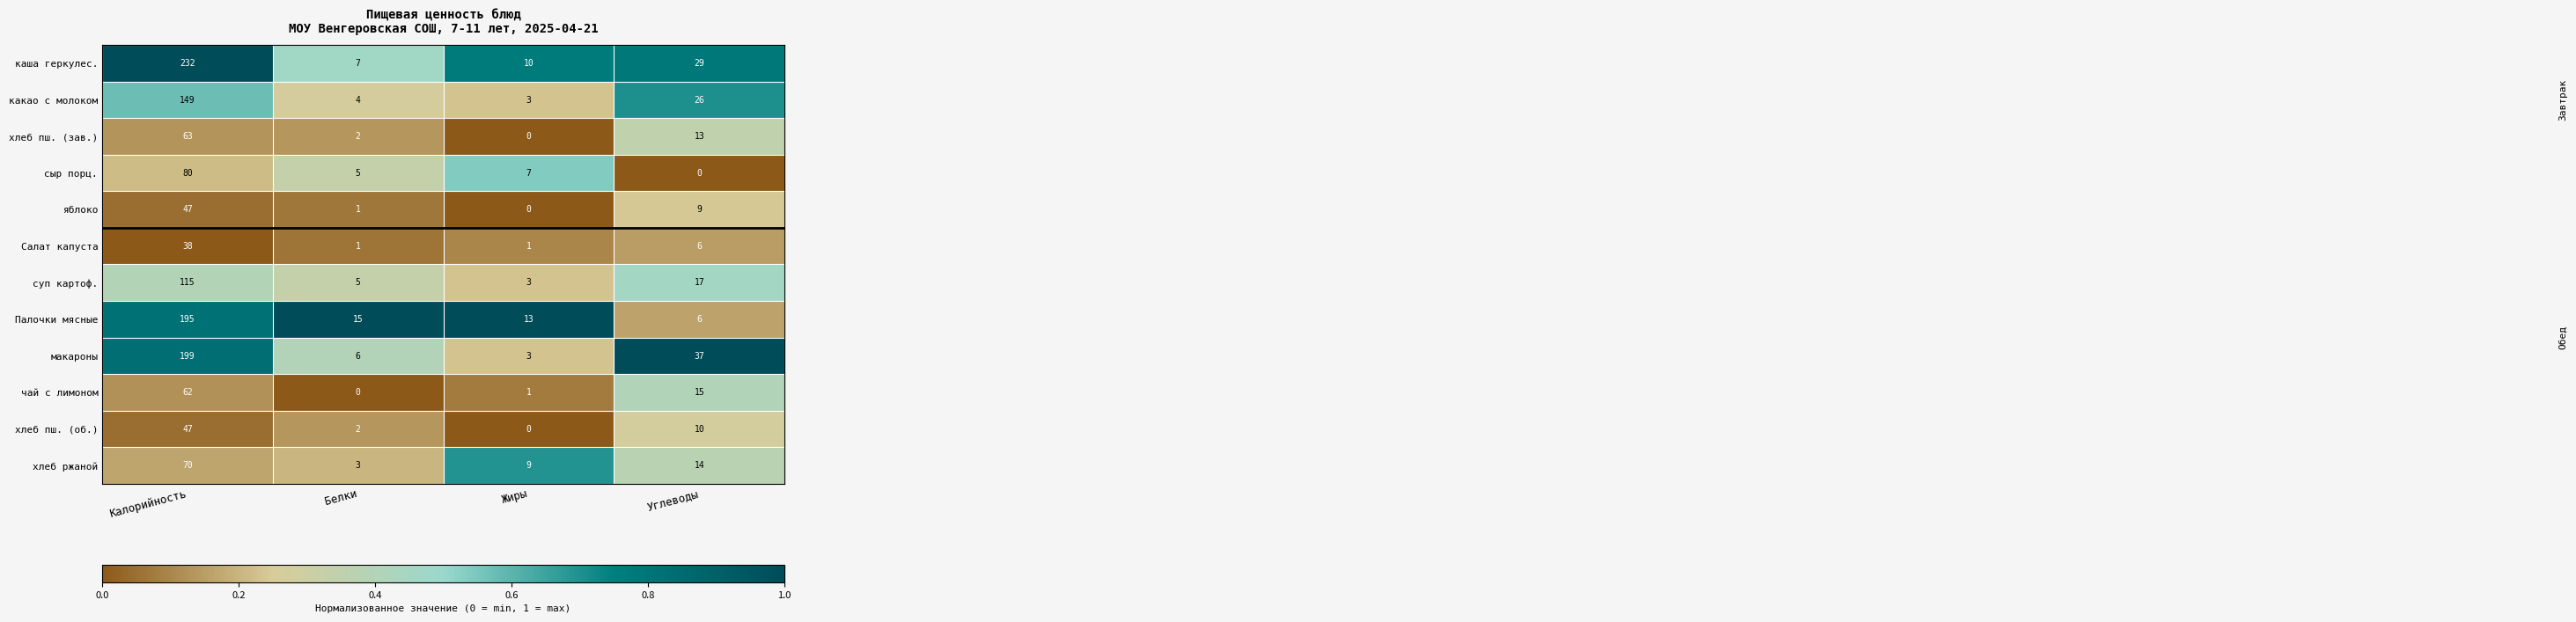

Rank the categories by чай с лимоном value from highest to lowest.

Калорийность, Углеводы, Жиры, Белки